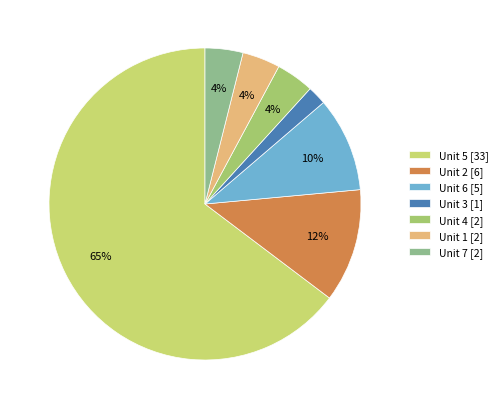

Which category has the biggest portion of the pie?

Unit 5 [33]